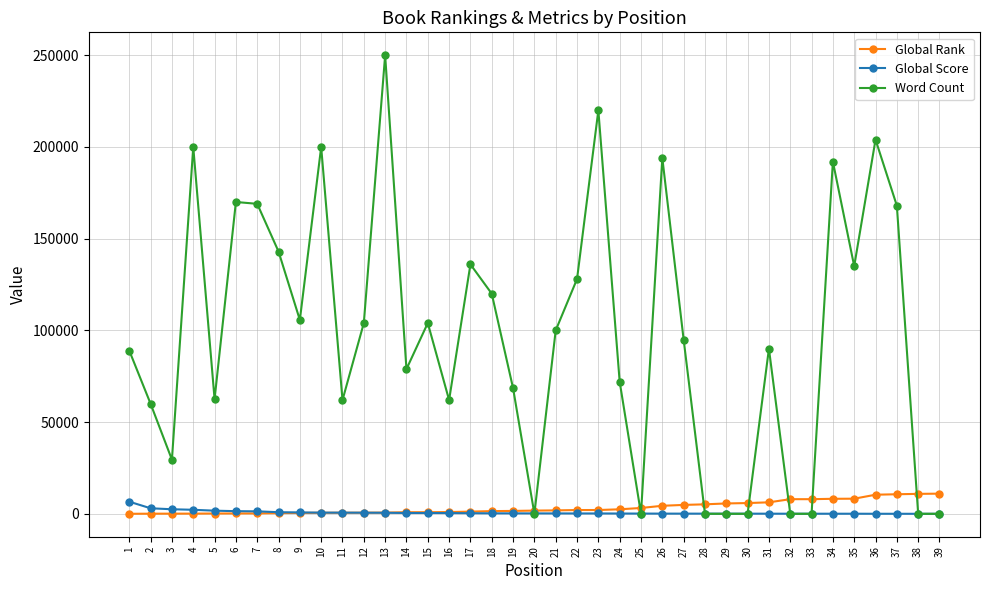

How many values in the Global Rank series are below 1741?

19